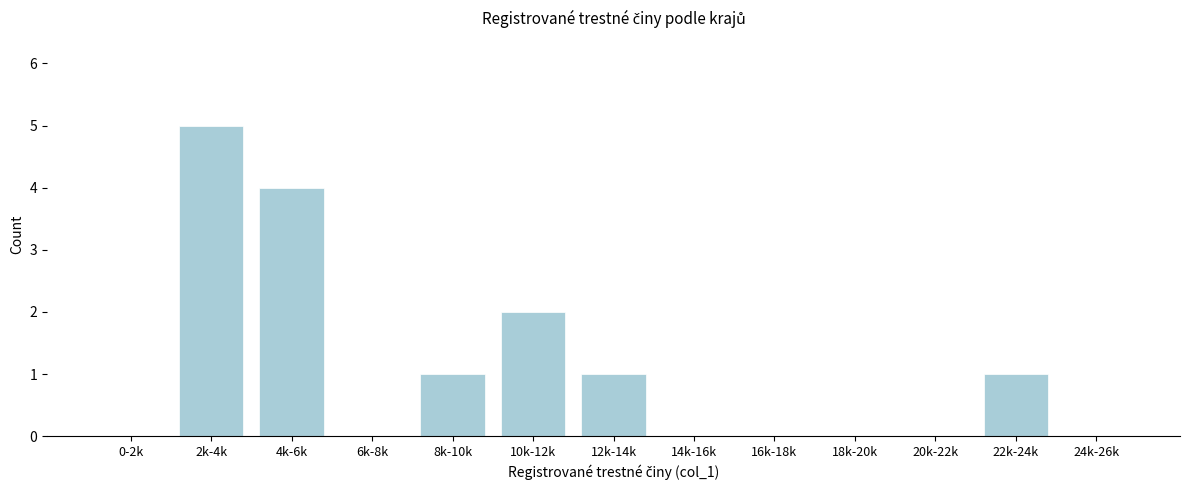

Reading left to right, transcribe all the data shown in this chart.

0-2k=0	2k-4k=5	4k-6k=4	6k-8k=0	8k-10k=1	10k-12k=2	12k-14k=1	14k-16k=0	16k-18k=0	18k-20k=0	20k-22k=0	22k-24k=1	24k-26k=0